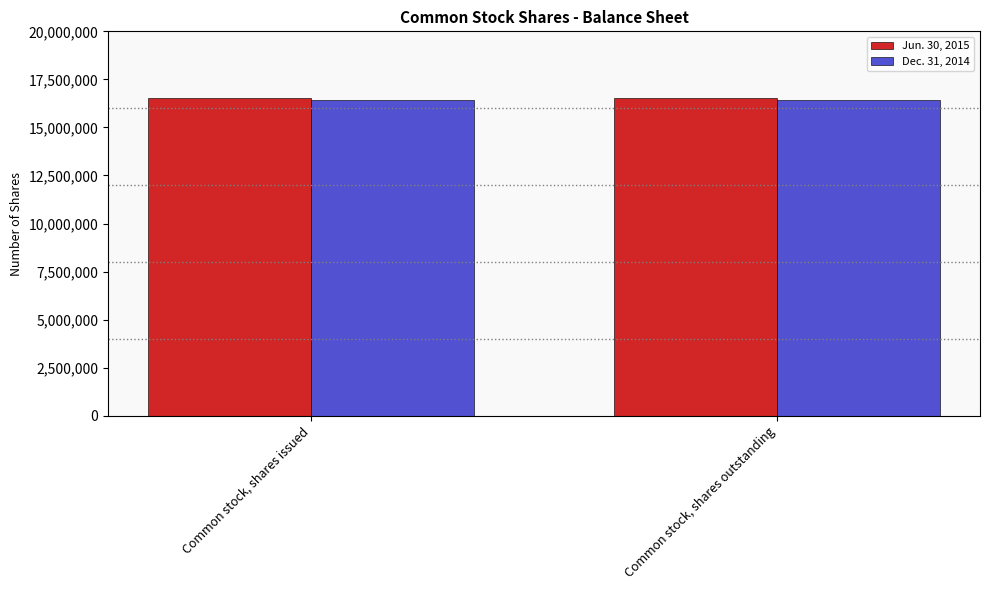

True or false: Jun. 30, 2015 has a value of 16516546 at Common stock, shares outstanding.

True